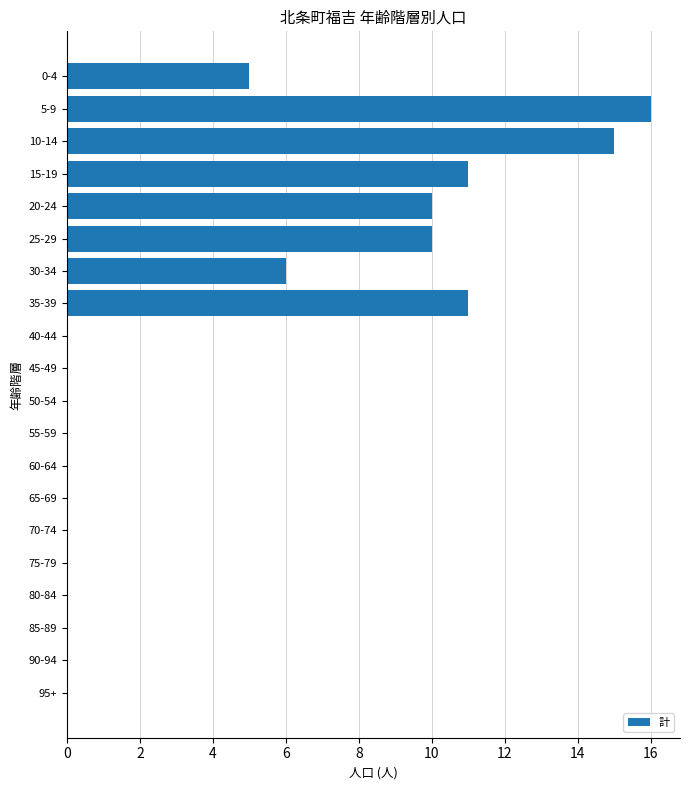

Is it true that the value at 30-34 is 6?

True